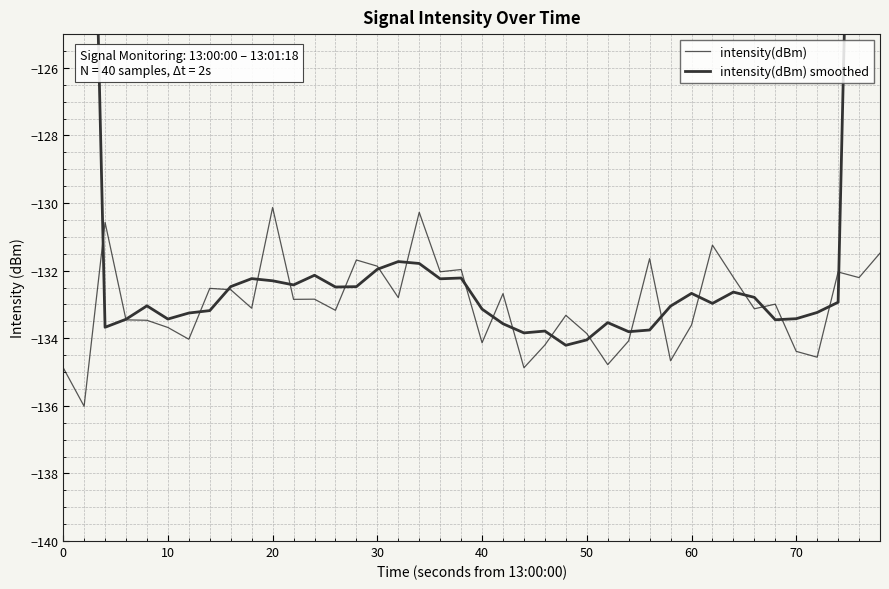

True or false: intensity(dBm) has a value of -199.2 at 10.

False